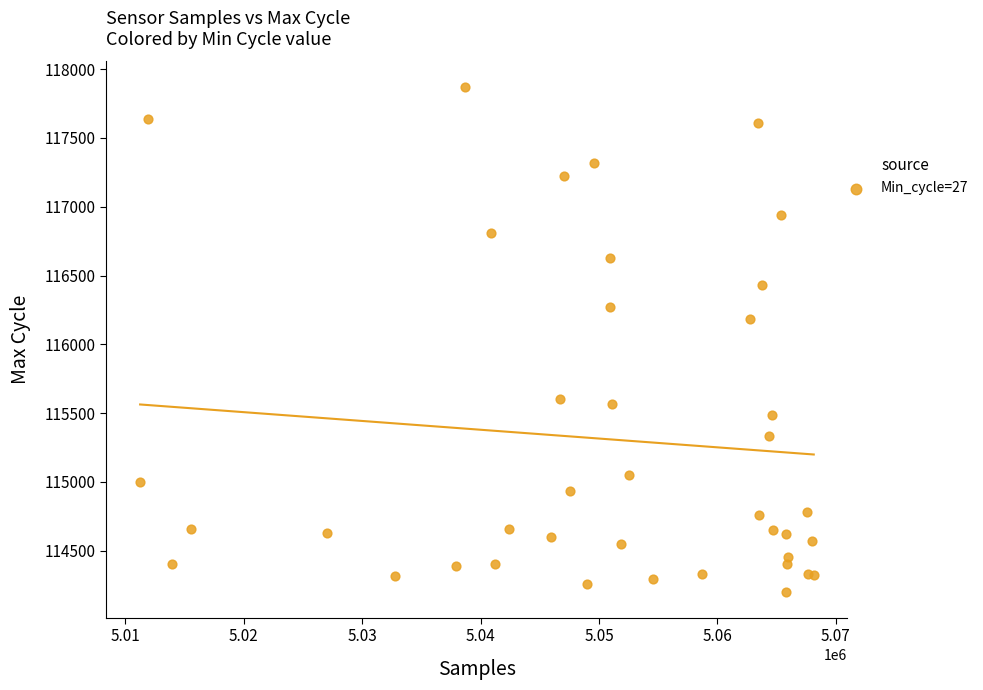

What Y value in the scatter plot is closest to 116034?

116185